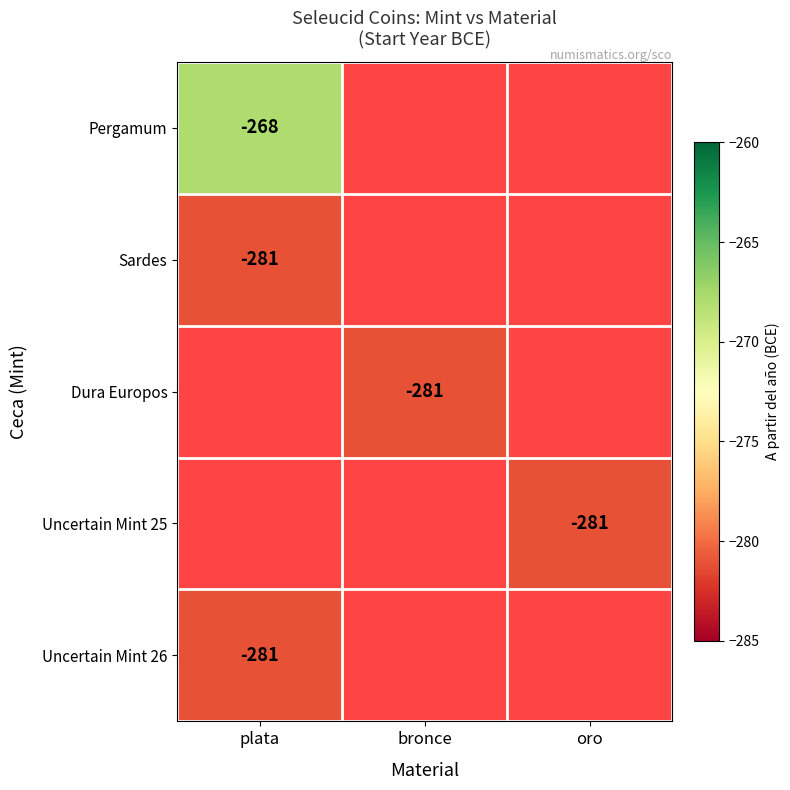

The value of Dura Europos at bronce is -388. True or false?

False